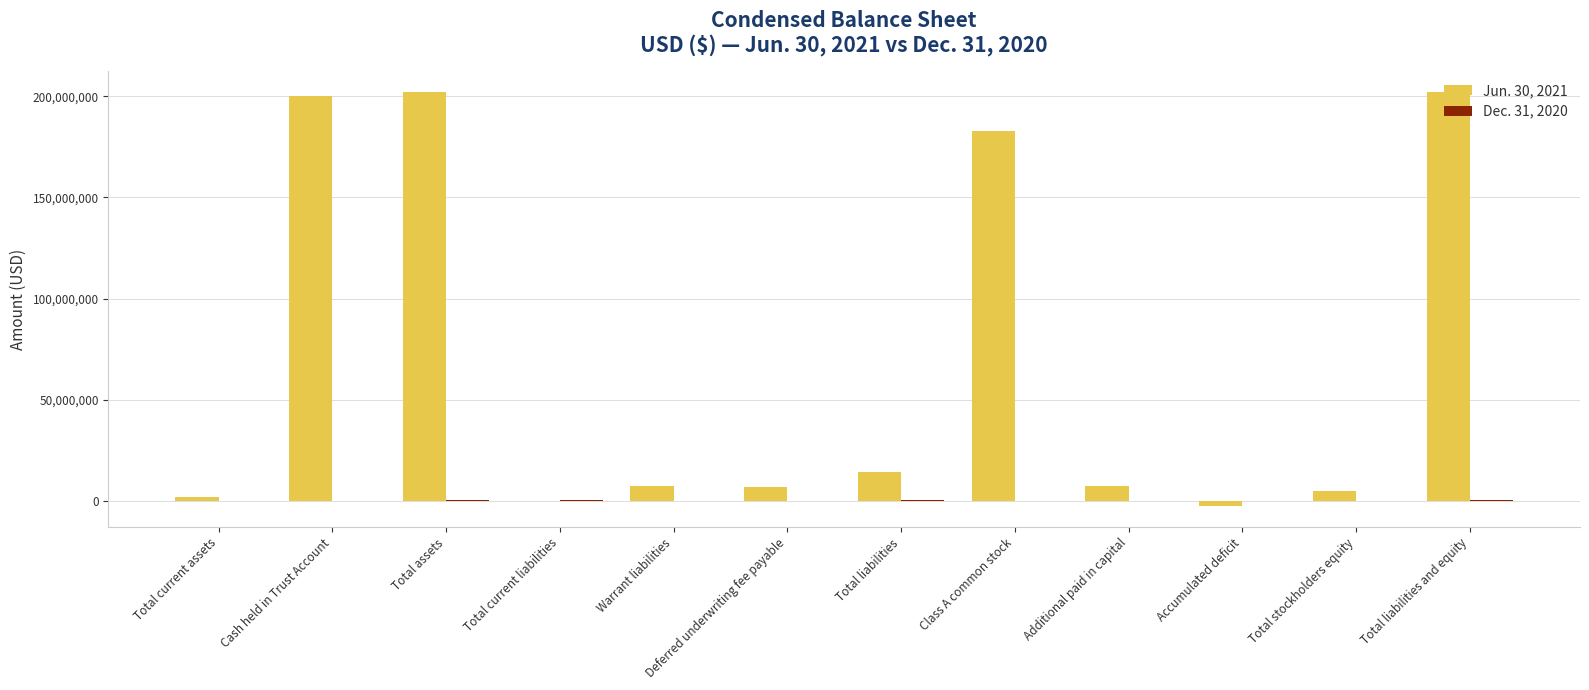

What is the total value across all series at Warrant liabilities?

7277308